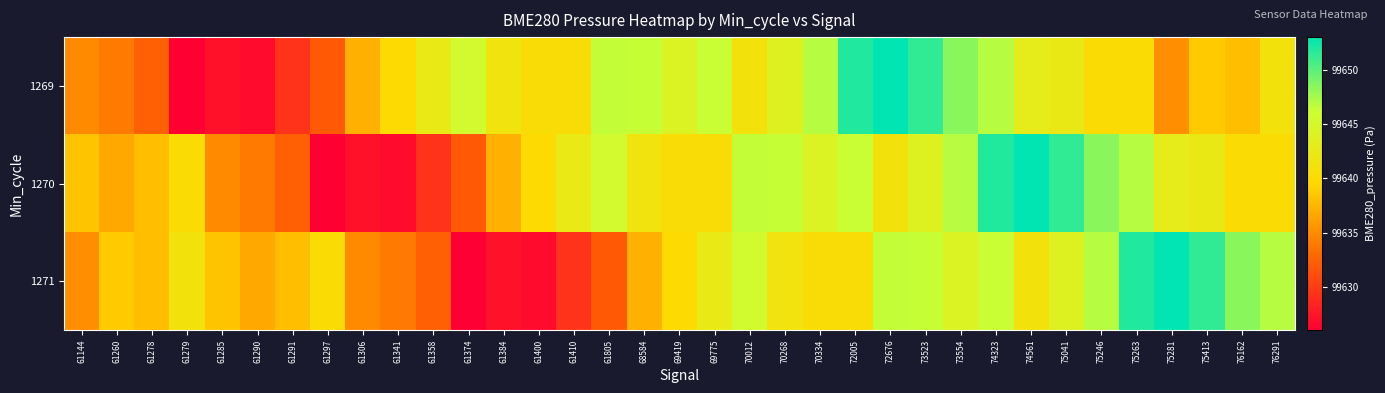

Count the number of data series in this chart.

3